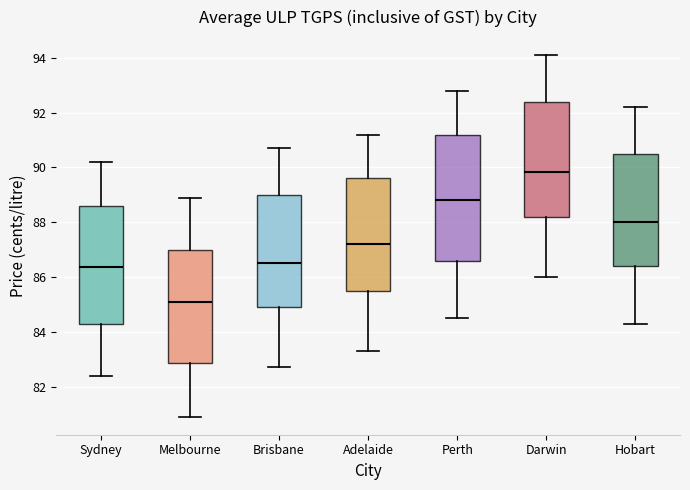

Reading left to right, read every box against the y-axis: the position of its median line, the range the box covers, and the ends of its whiskers. The values are not printed on the chart, so give them approximately, as read against the axis.

Sydney: median 86.4, box 84.4 to 88.6, whiskers 82.4 to 90.2
Melbourne: median 85.2, box 82.8 to 87.0, whiskers 81.0 to 89.0
Brisbane: median 86.6, box 85.0 to 89.0, whiskers 82.8 to 90.8
Adelaide: median 87.2, box 85.6 to 89.6, whiskers 83.4 to 91.2
Perth: median 88.8, box 86.6 to 91.2, whiskers 84.6 to 92.8
Darwin: median 89.8, box 88.2 to 92.4, whiskers 86.0 to 94.2
Hobart: median 88.0, box 86.4 to 90.6, whiskers 84.4 to 92.2